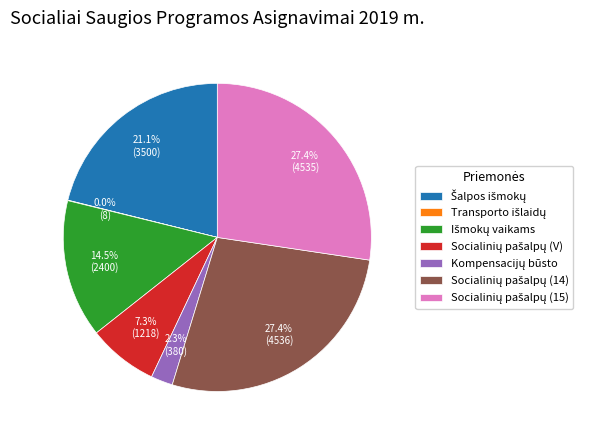

Is there any slice that represents more than half of the pie?

No